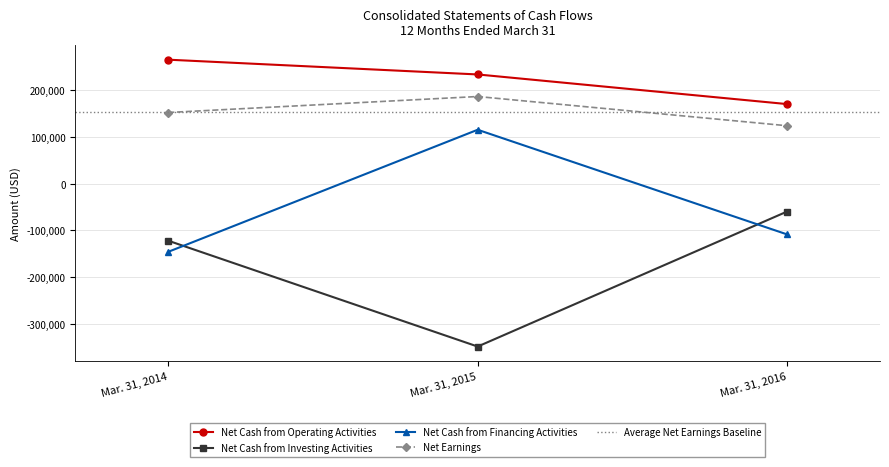

What is the sum of all Net Cash from Operating Activities values?

670521